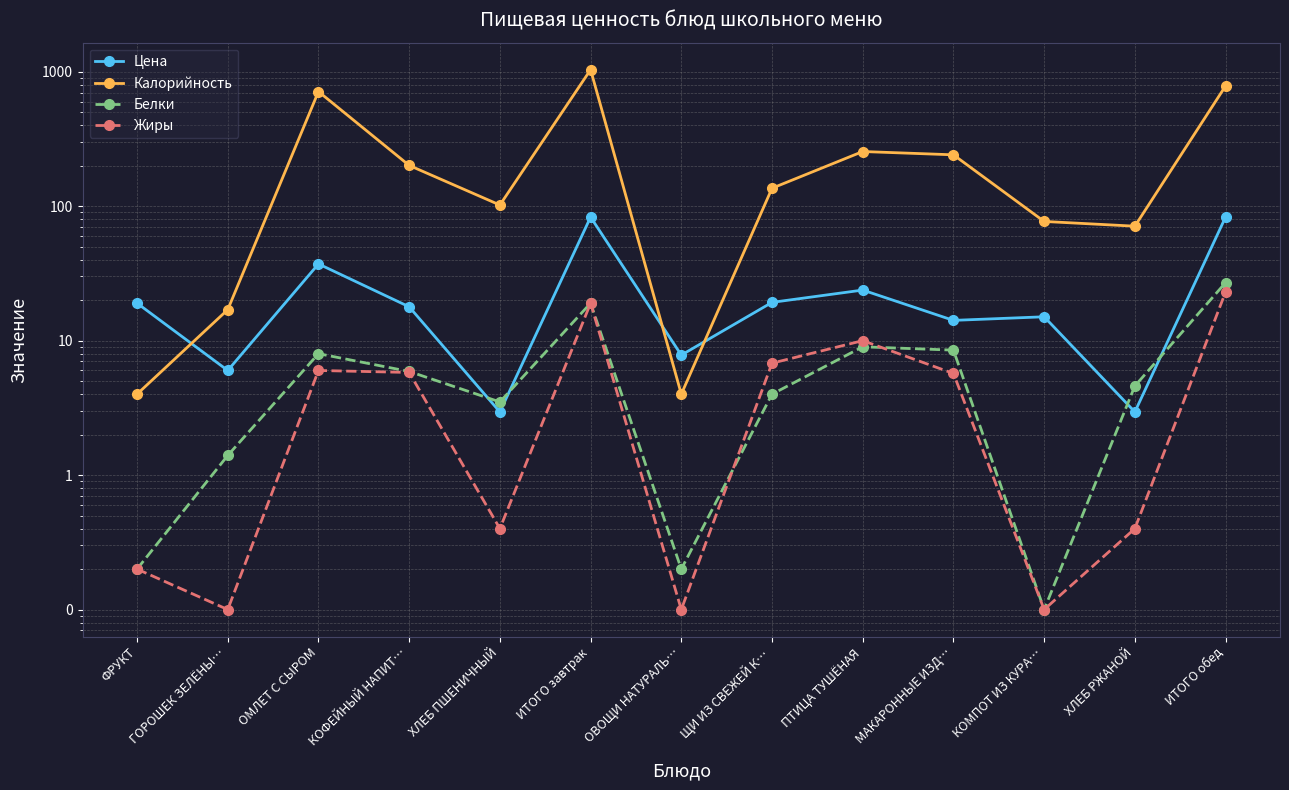

Where is the first local minimum for Калорийность?

ХЛЕБ ПШЕНИЧНЫЙ